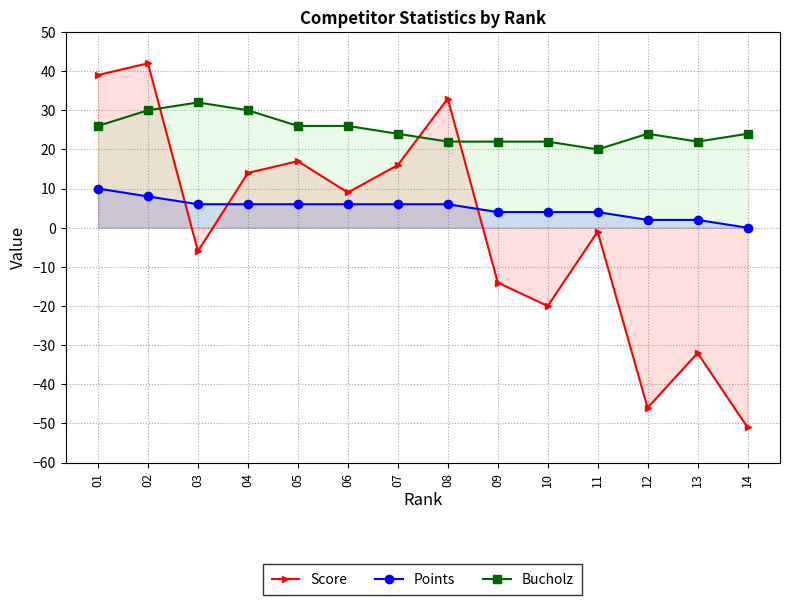

Where is Score nearest to the value -4?

03